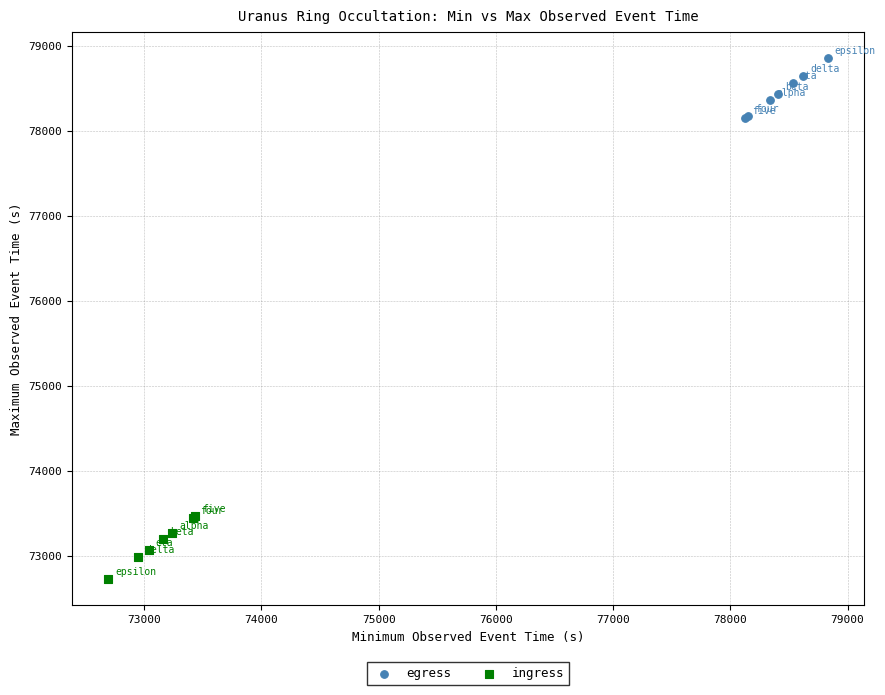

Which series contains the lowest Y value?

ingress